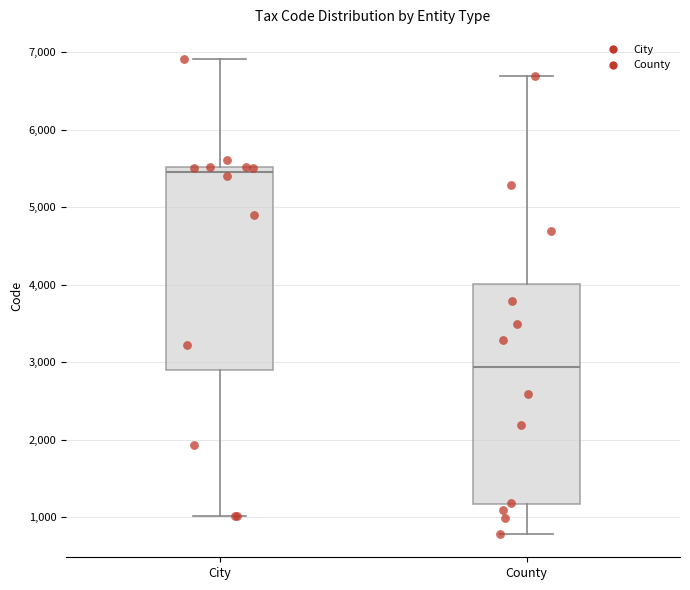

Reading left to right, read every box against the y-axis: the position of its median line, the range the box covers, and the ends of its whiskers. The values are not printed on the chart, so give them approximately, as read against the axis.

City: median 5500 (just below the box's upper edge), box 2900 to 5500, whiskers 1000 to 6900
County: median 2900, box 1200 to 4000, whiskers 800 to 6700